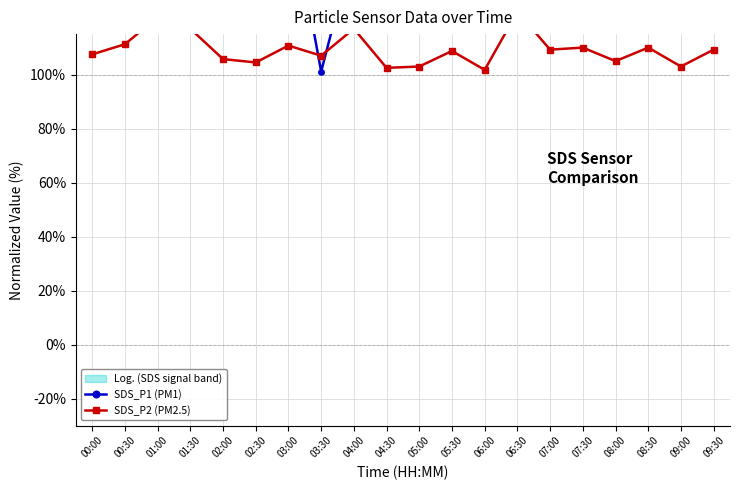

What is the greatest value displayed?

206.9